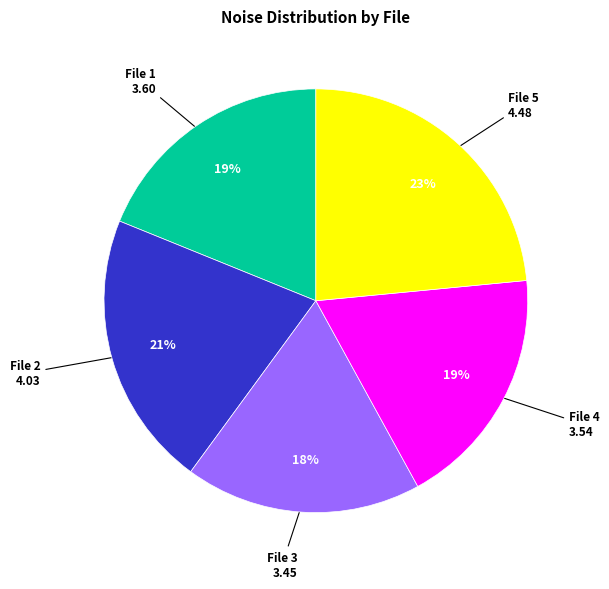

Is there a majority slice in this chart?

No